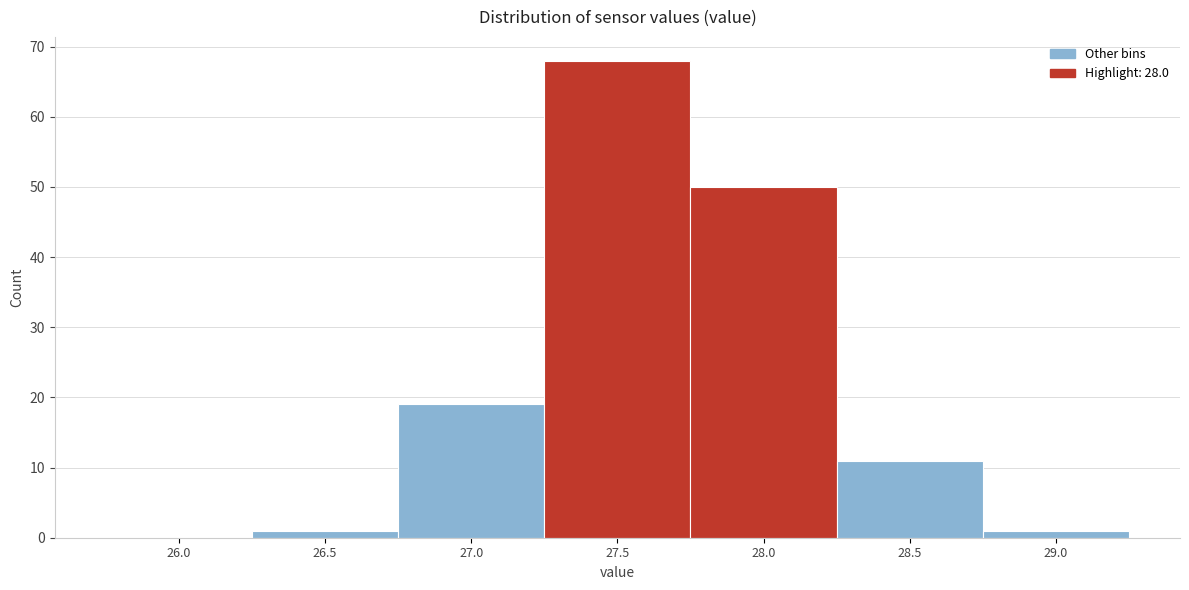

Reading left to right, transcribe all the data shown in this chart.

26.0=0	26.5=1	27.0=19	27.5=68	28.0=50	28.5=11	29.0=1